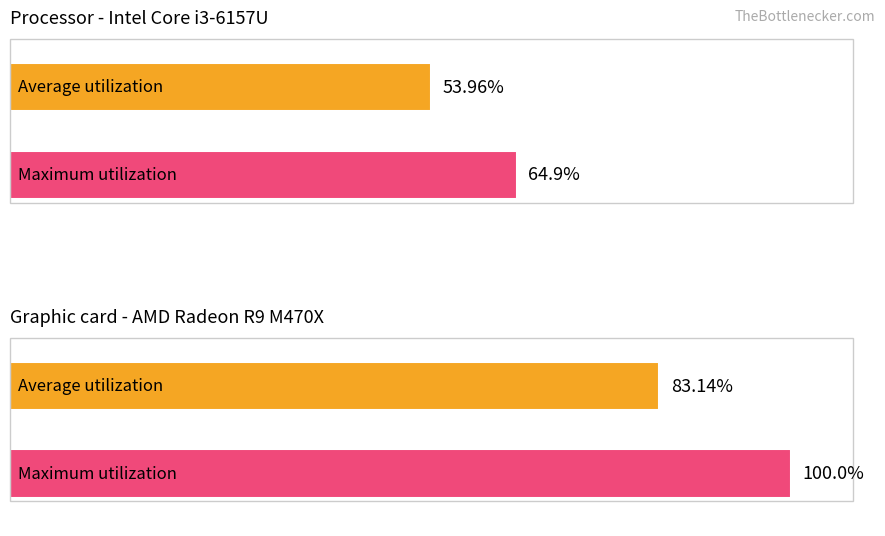

Rank the series at 40 from lowest to highest value.

Average utilization, Maximum utilization